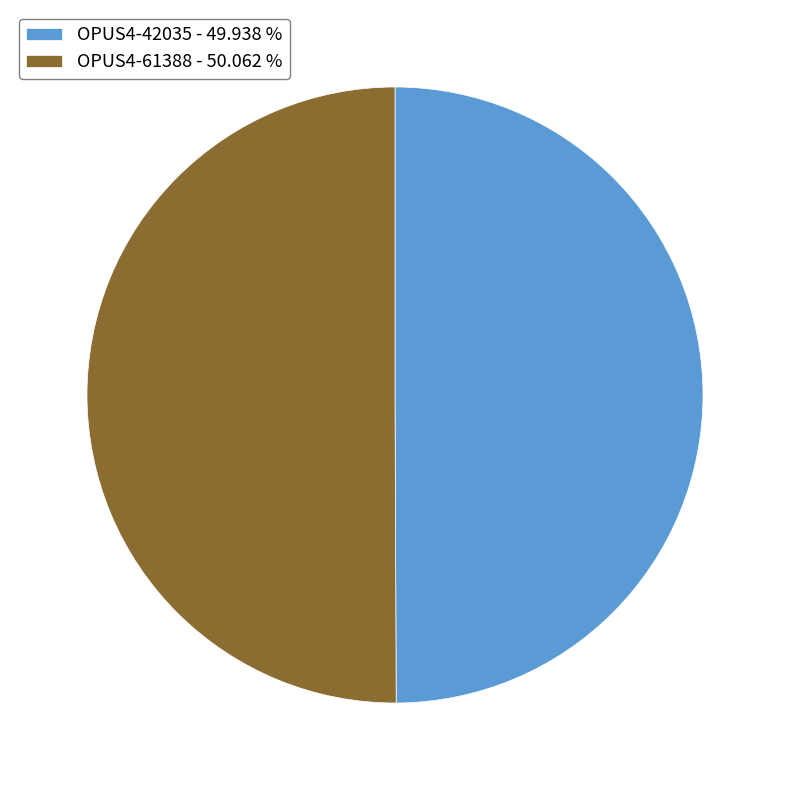

Count the number of slices in the pie.

2